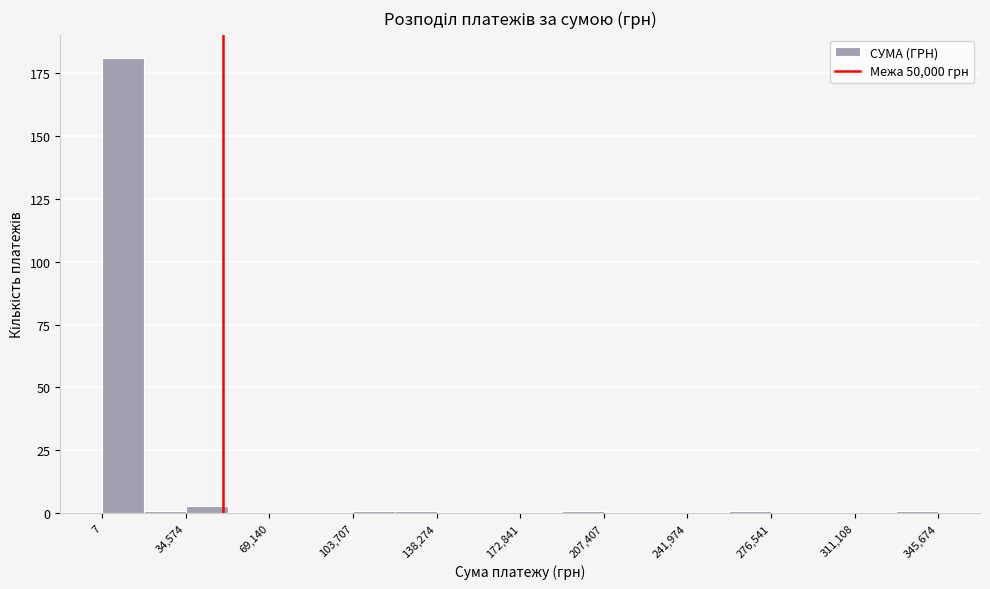

Read against the x-axis, roughly where is the centre of the tallest bar?

10000